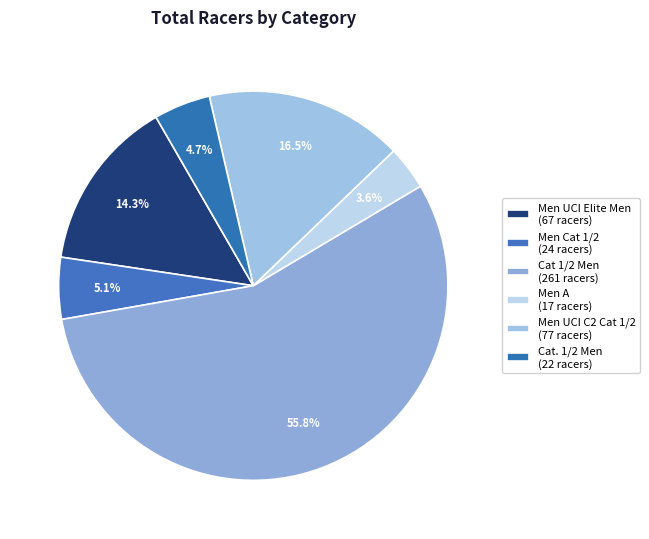

The Men A slice represents 4% of the pie. True or false?

True